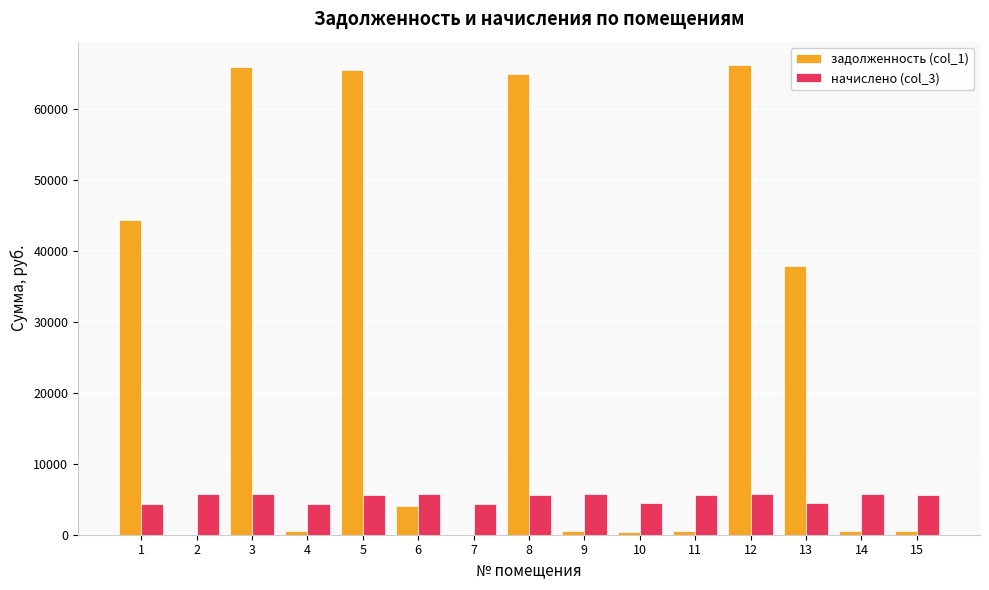

What are all the series names shown in the legend?

задолженность (col_1), начислено (col_3)